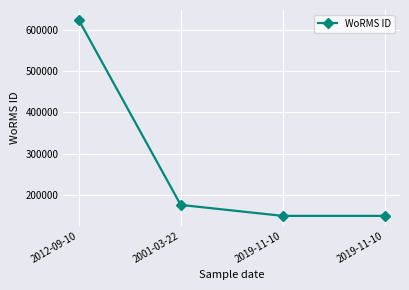

How many lines are shown in the chart?

1